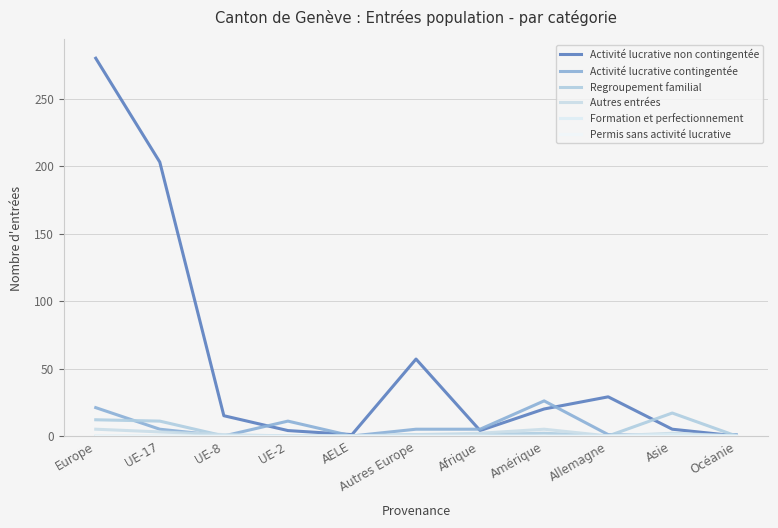

After their last crossing, which series has the higher values: Activité lucrative contingentée or Activité lucrative non contingentée?

Activité lucrative contingentée